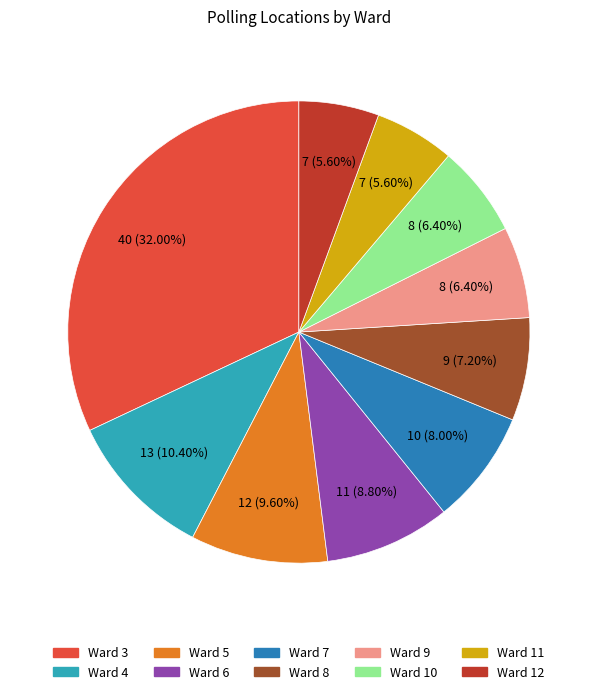

Do Ward 9 and Ward 5 together represent more than half of the pie?

No